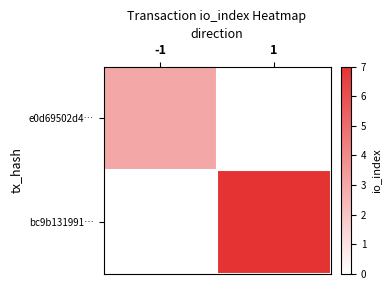

Which series changed the most between -1 and 1?

bc9b131991…